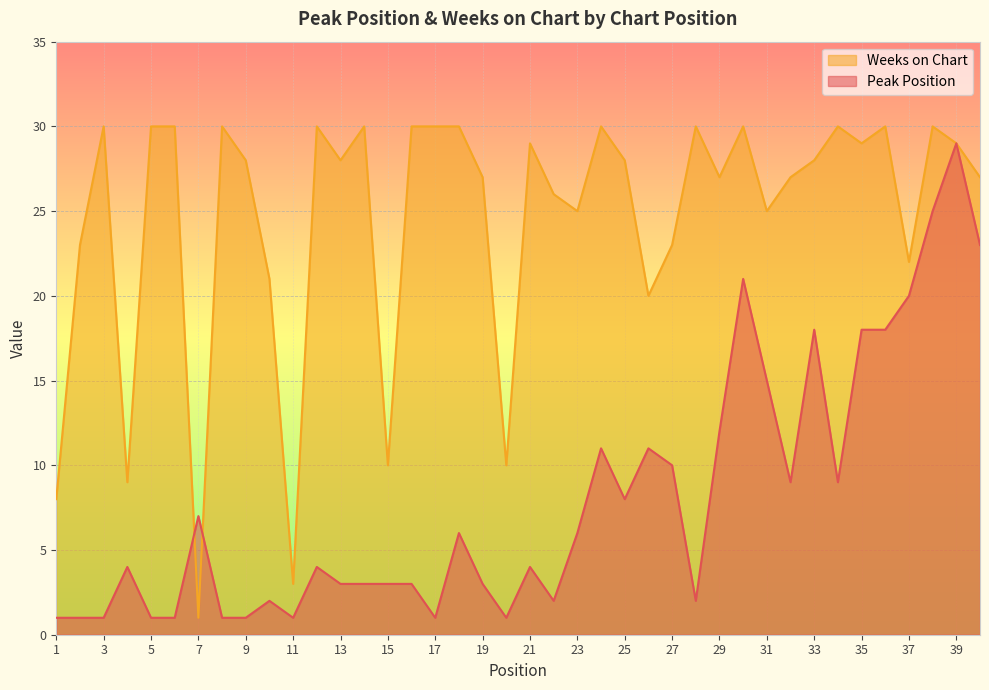

Where is the first local minimum for Peak Position?

11